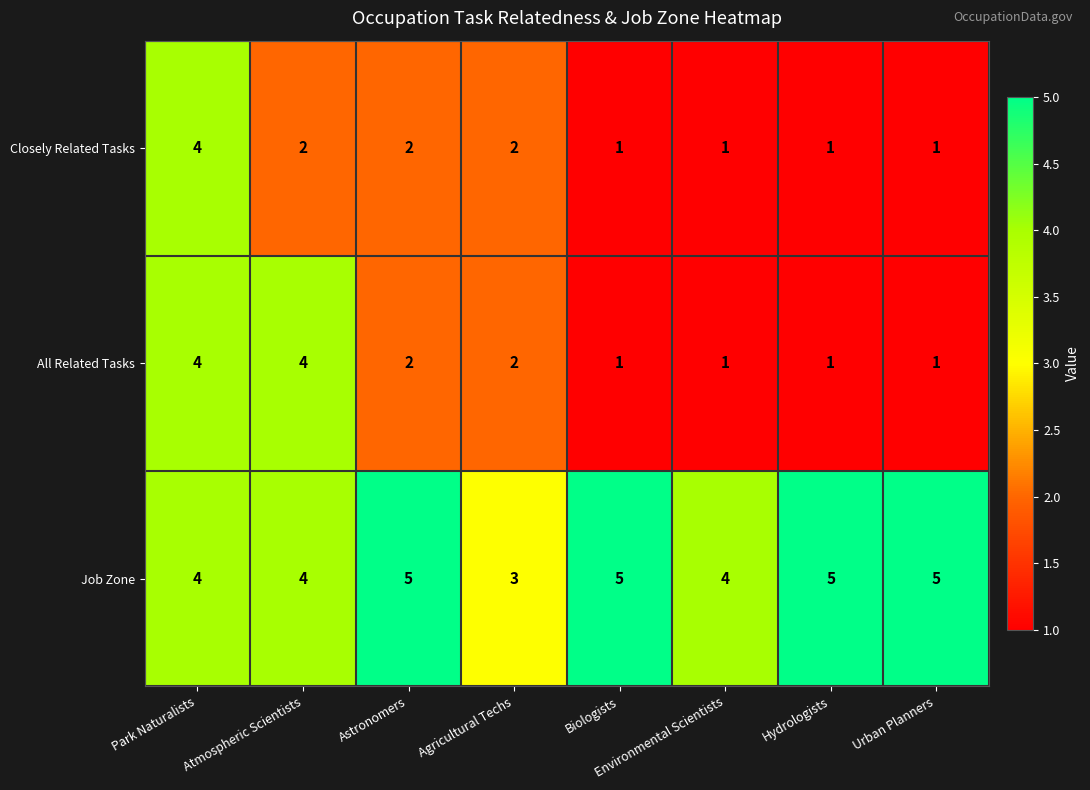

At which label does Closely Related Tasks first exceed 2?

Park Naturalists